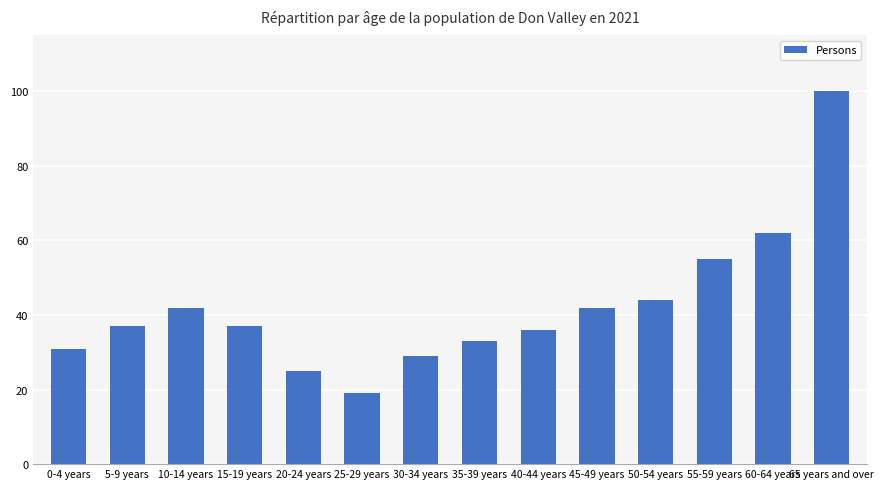

What is the label of the 1st bar from the right?

65 years and over